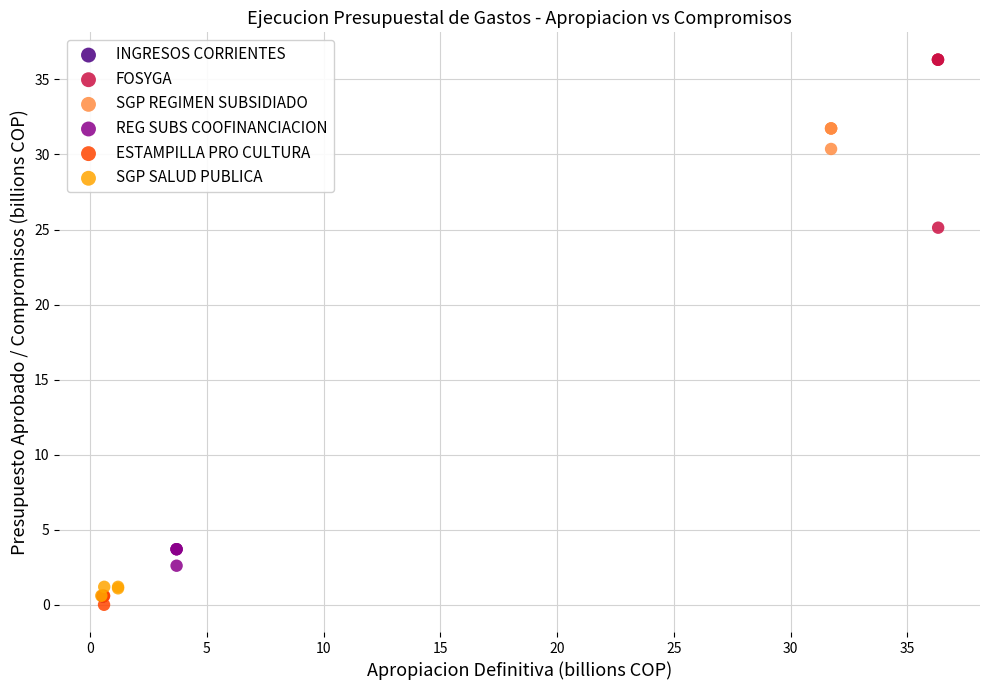

What are all the series names shown in the legend?

INGRESOS CORRIENTES, FOSYGA, SGP REGIMEN SUBSIDIADO, REG SUBS COOFINANCIACION, ESTAMPILLA PRO CULTURA, SGP SALUD PUBLICA